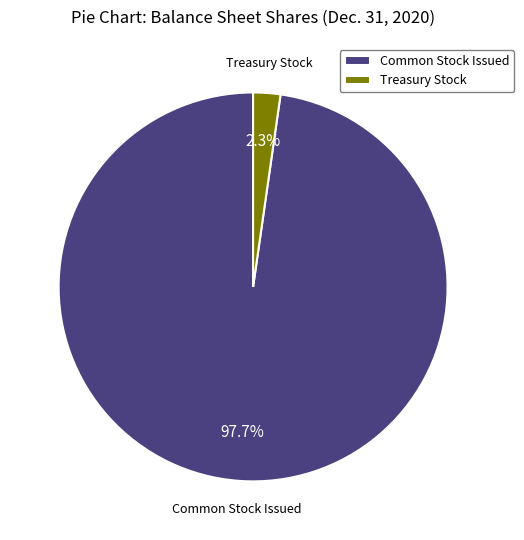

Does any single category account for the majority?

Yes